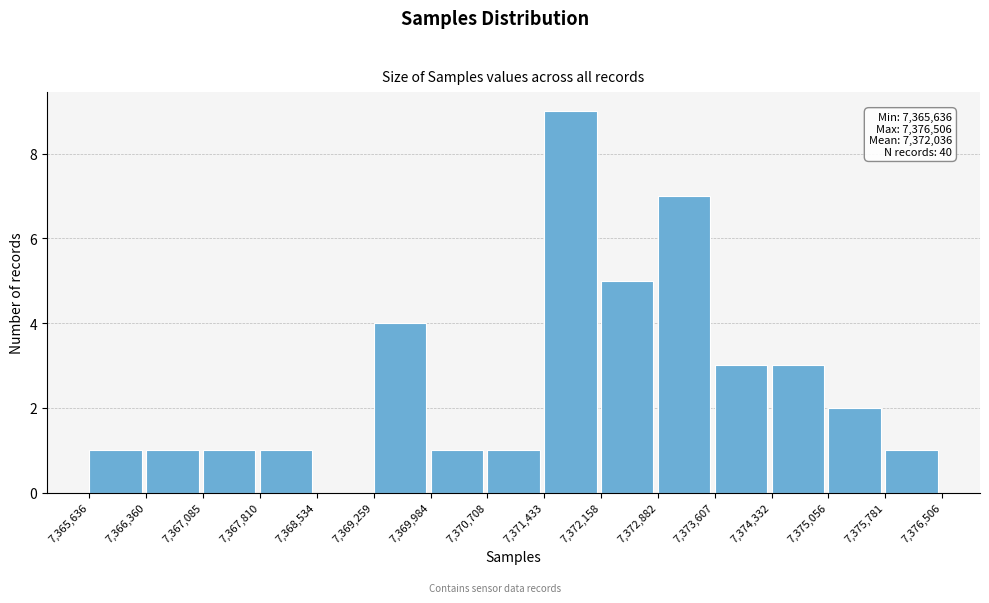

Which range on the x-axis has the tallest bar?

7,371,433 to 7,372,158